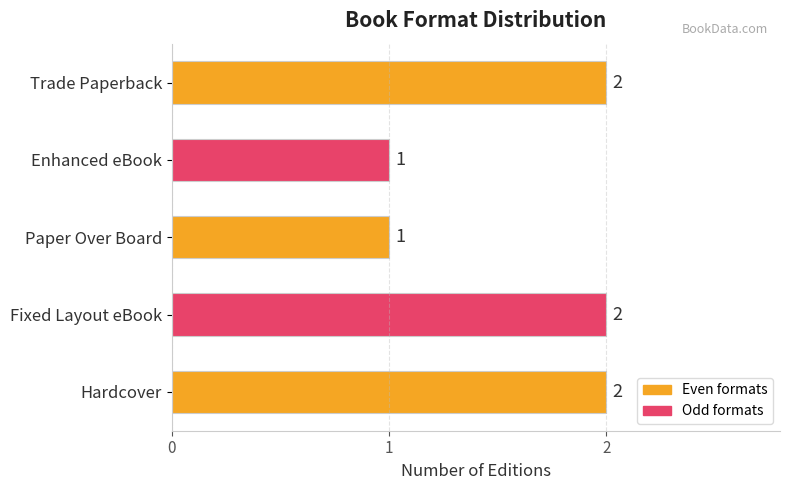

Does the chart contain any negative values?

No